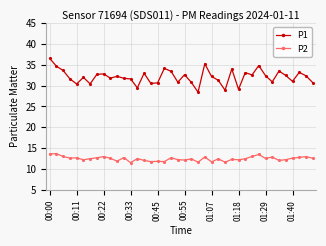

What is the value of the P2 point at the 6th from the left?

12.2